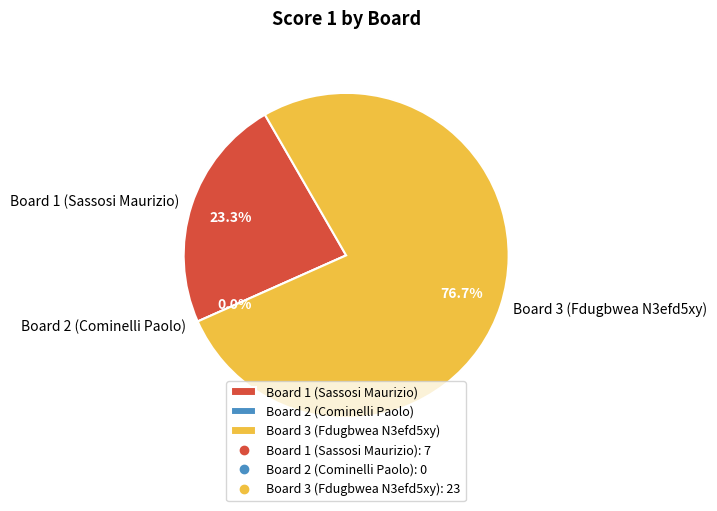

How many slices are in this pie chart?

3